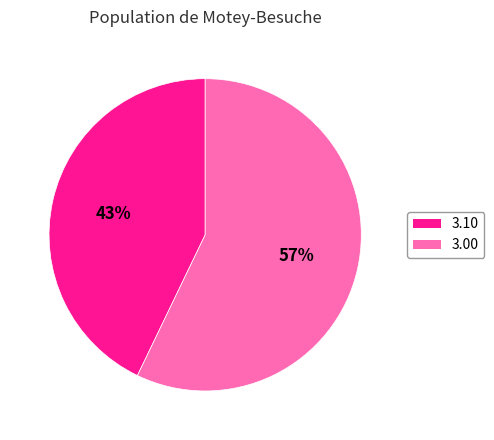

To the nearest percent, what is the average slice percentage?

50%